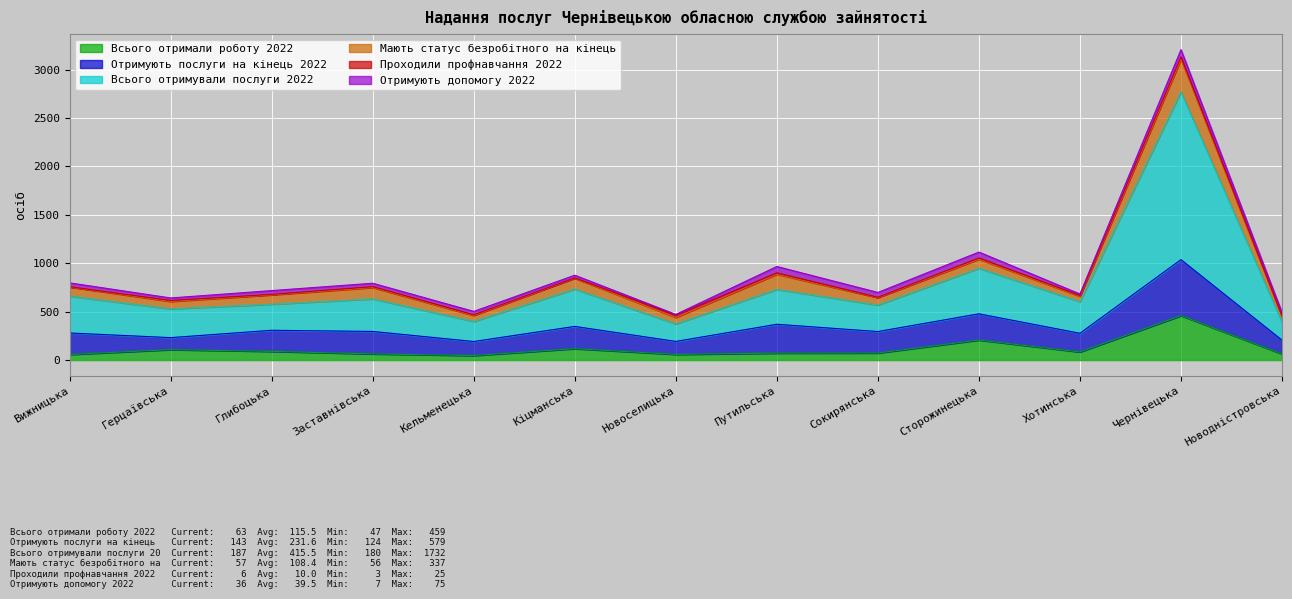

What is the difference between the highest and lowest values at Заставнівська?

327